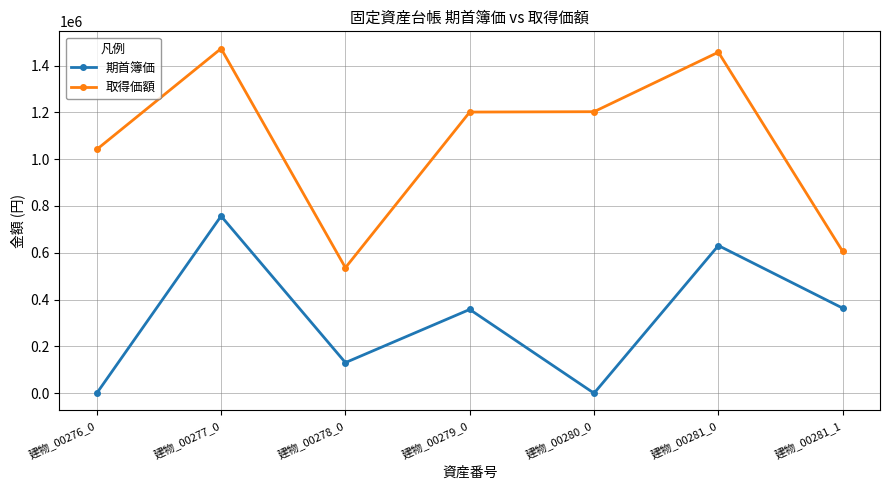

At how many categories does at least one series exceed 1440749?

2